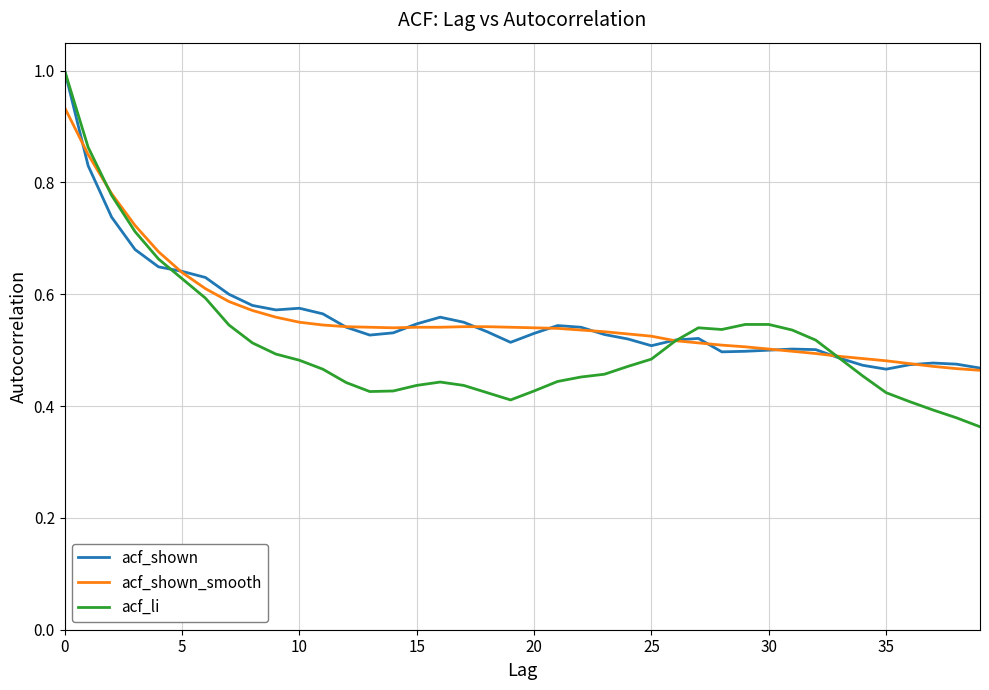

How many times do acf_li and acf_shown_smooth cross each other?

3